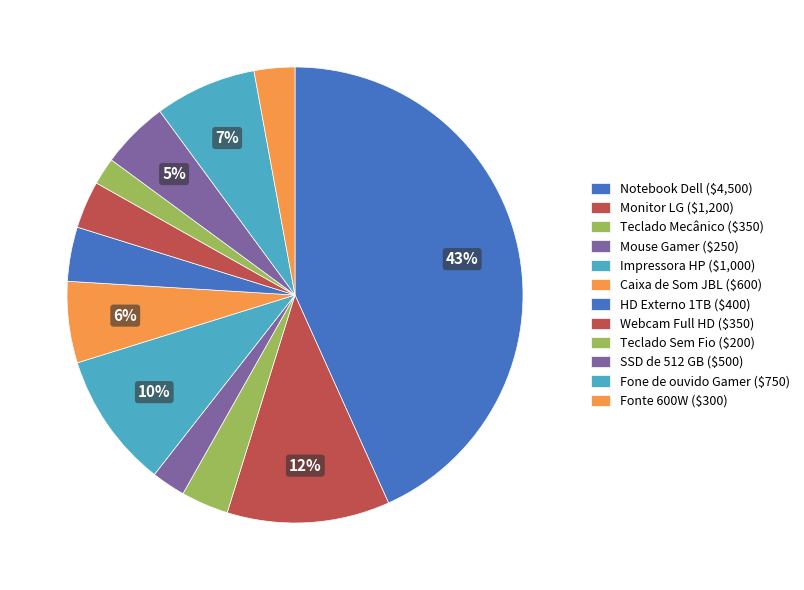

How many segments does this pie chart have?

12